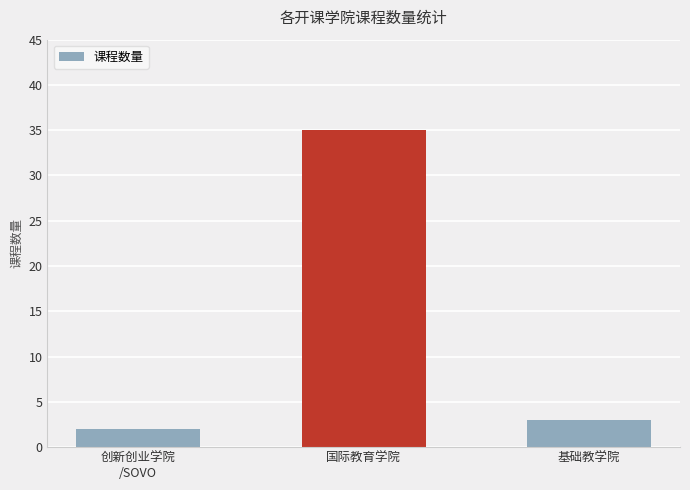

Is it true that the value at 国际教育学院 is 53?

False